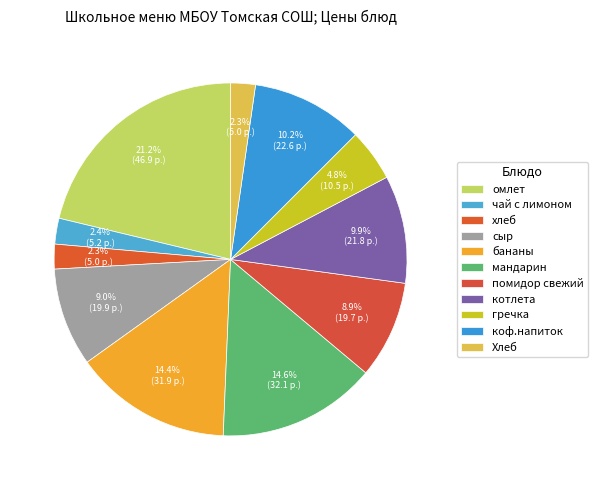

Which slice is the smallest?

хлеб